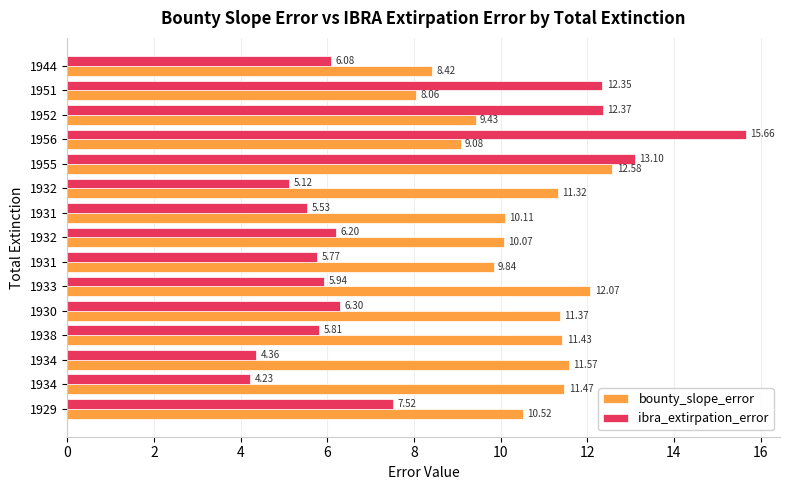

Which series has the widest spread of values?

ibra_extirpation_error